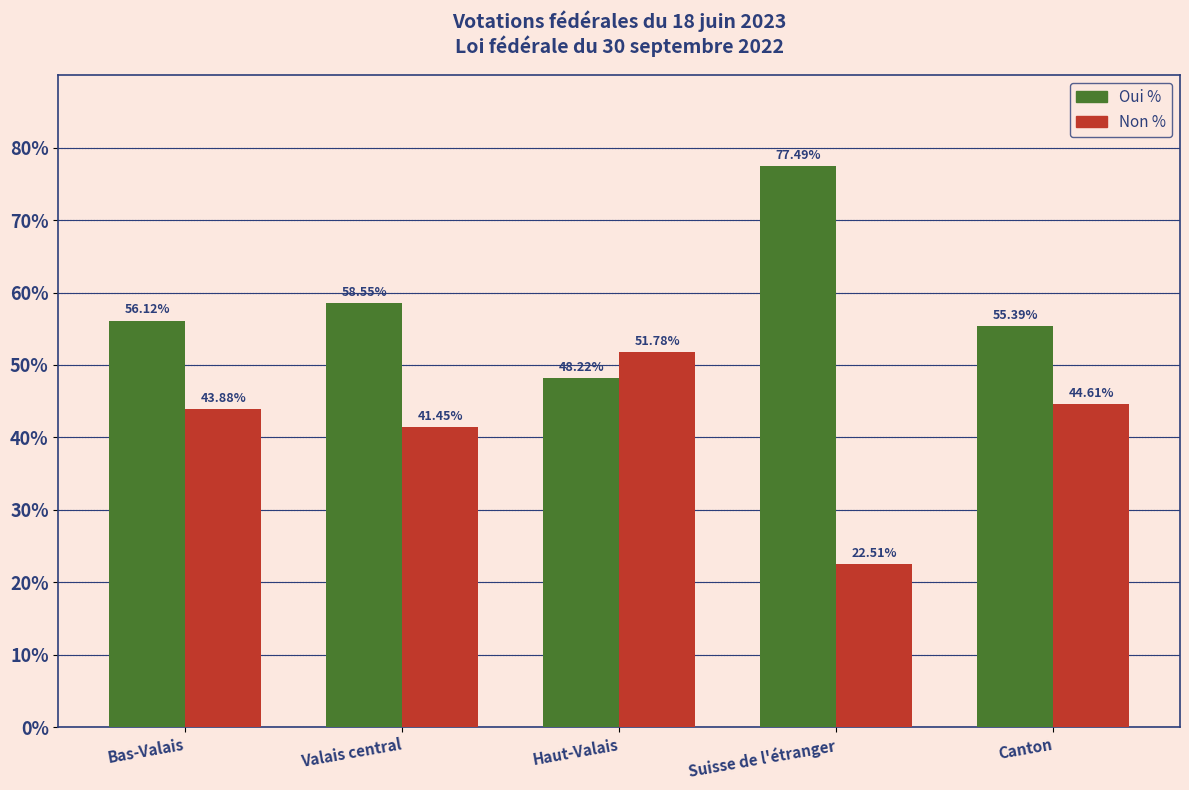

Which category has the lowest value in the Oui % series?

Haut-Valais